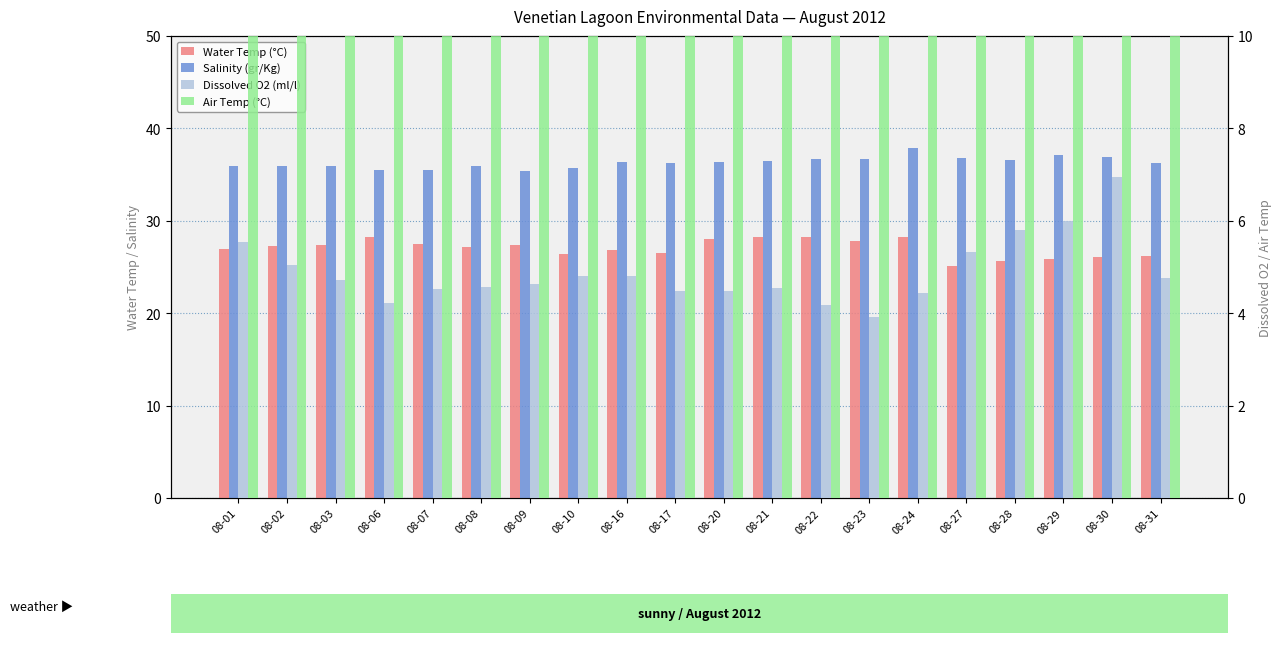

What is the sum of the Dissolved O2 (ml/l) values at 08-08 and 08-23?

8.5